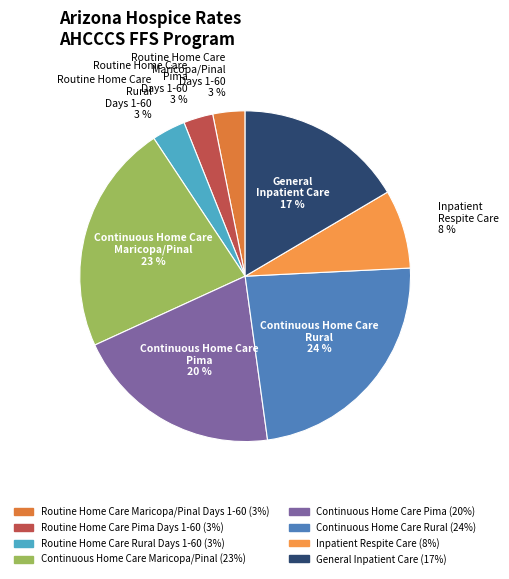

What percentage is the Continuous Home Care Pima slice, to the nearest percent?

20%